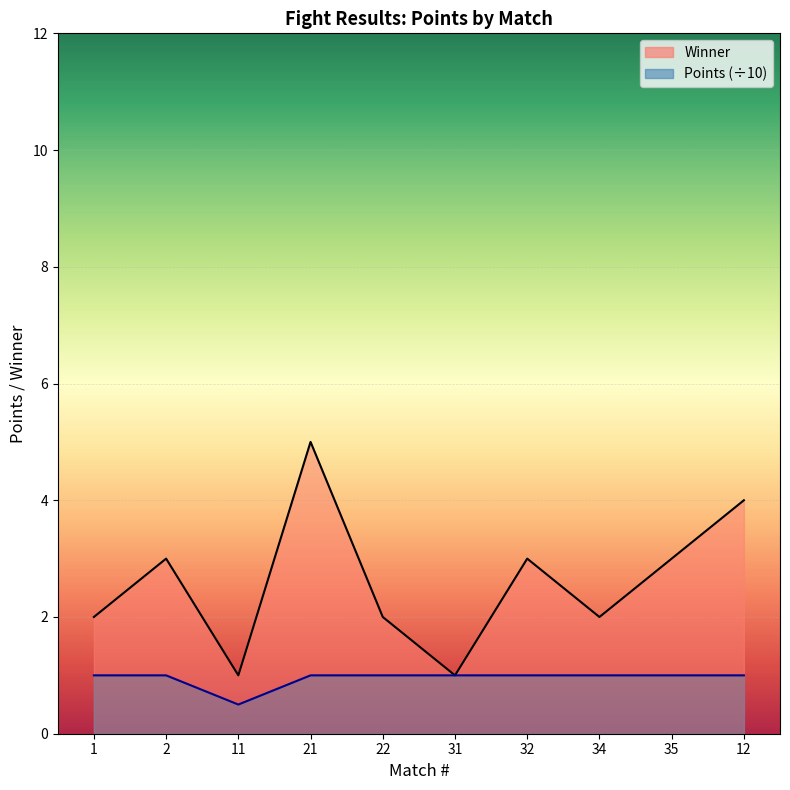

What is the value of the Points point at the 4th from the left?

1.0